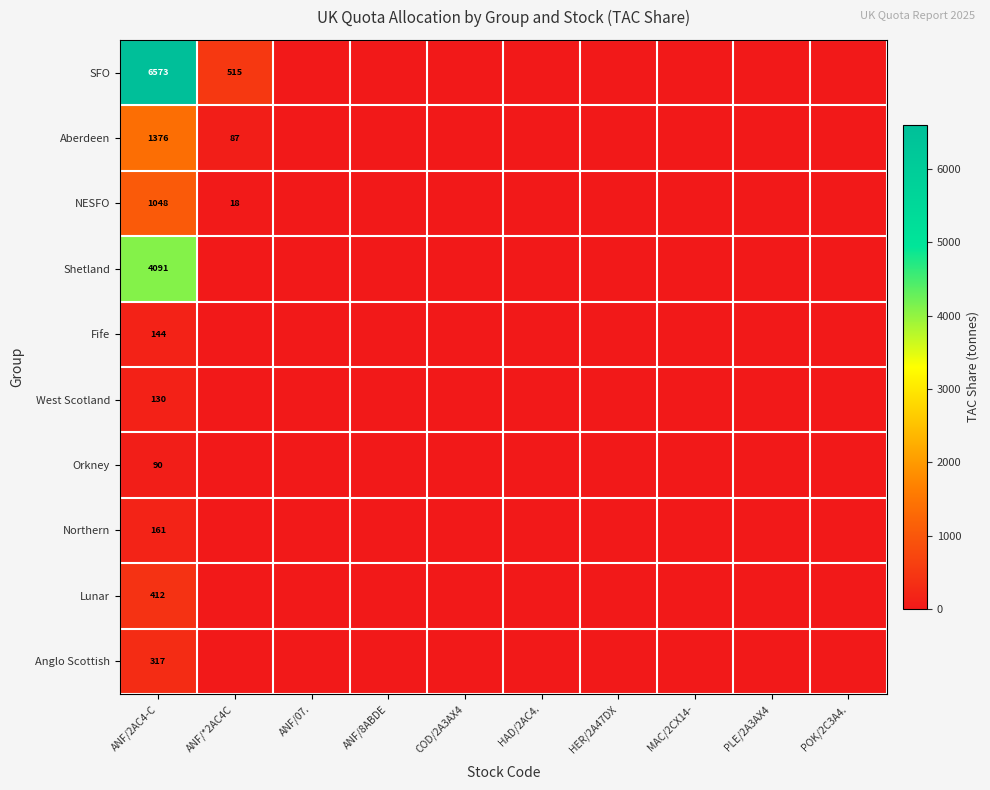

What is the total value across all series at ANF/2AC4-C?

14342